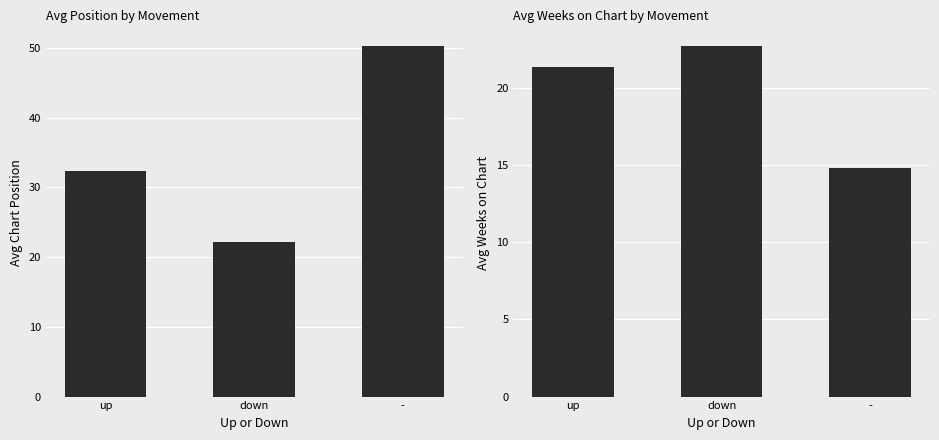

At which label does Avg Position first exceed 32?

up